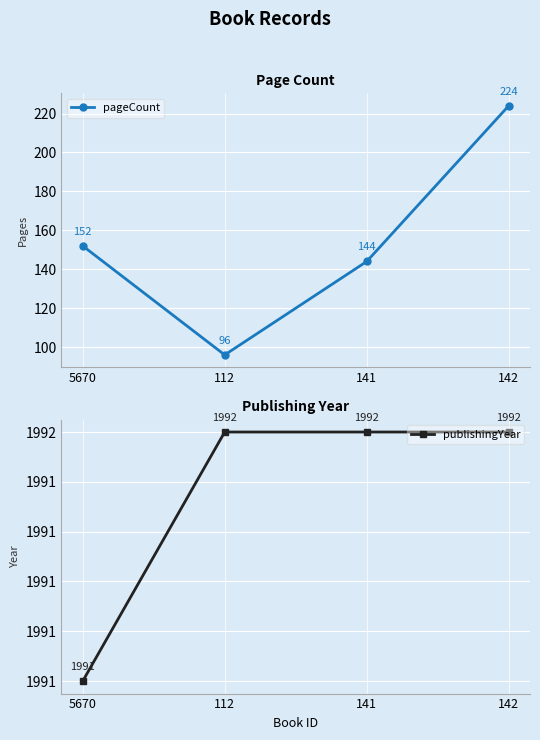

What is the difference between the pageCount values at 112 and 142?

128